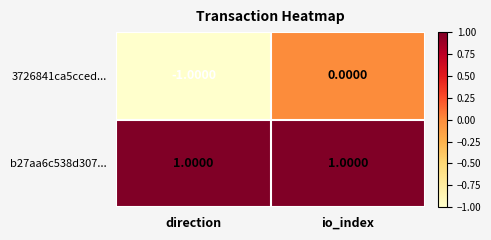

What is the difference between the highest and lowest values at direction?

2